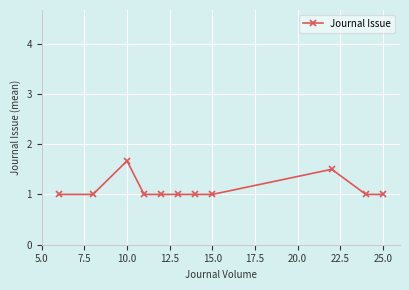

What is the value of the 3rd point from the left?

1.7